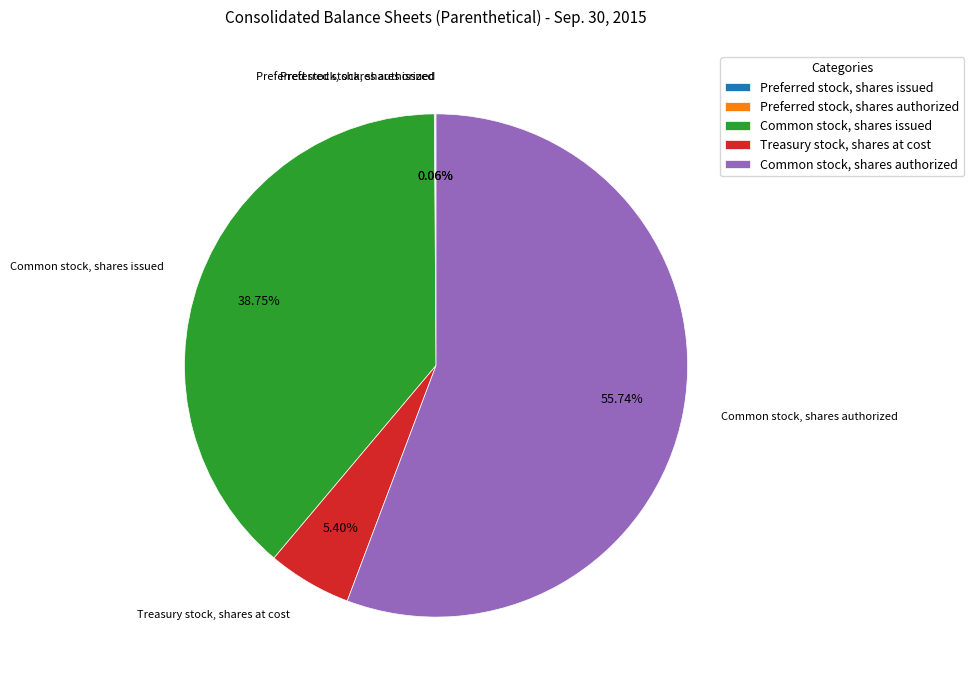

To the nearest percent, what percentage of the pie is Common stock, shares authorized?

56%